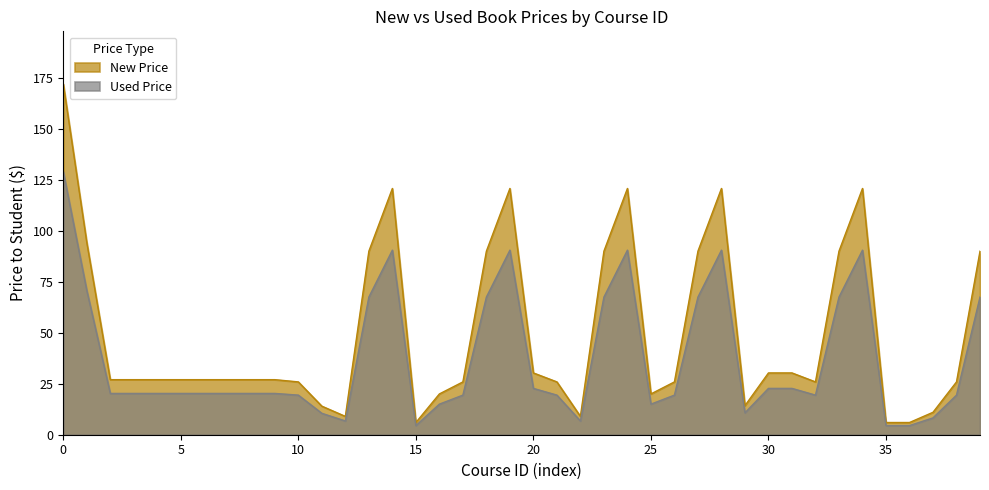

Does the chart display data point markers on the line(s)?

No